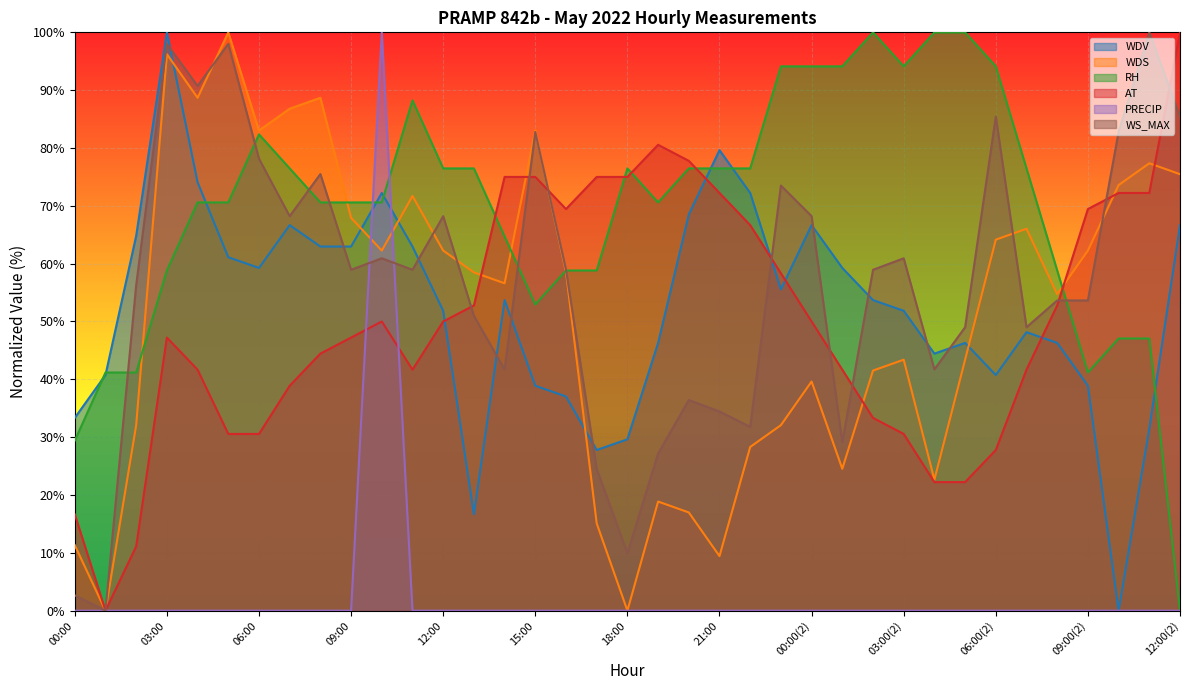

Which category has the lowest value across all series?

10:00(2)